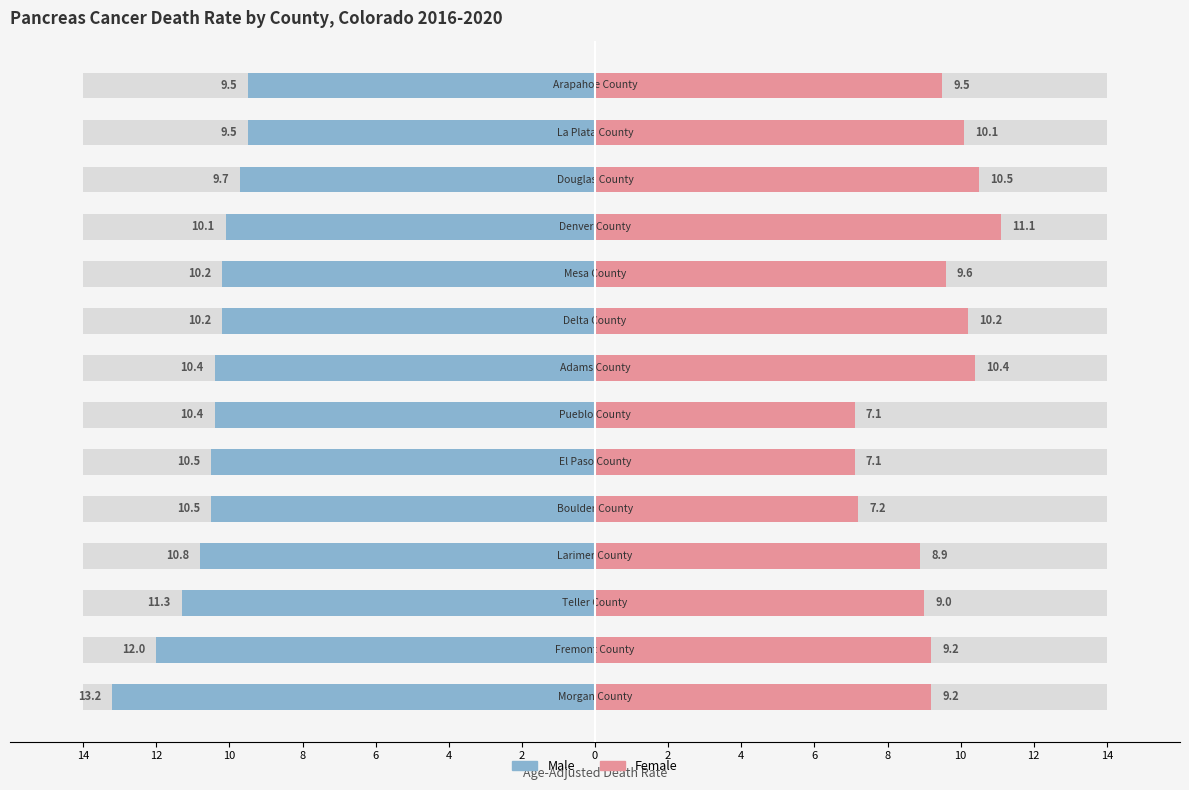

How many groups of bars are there?

14